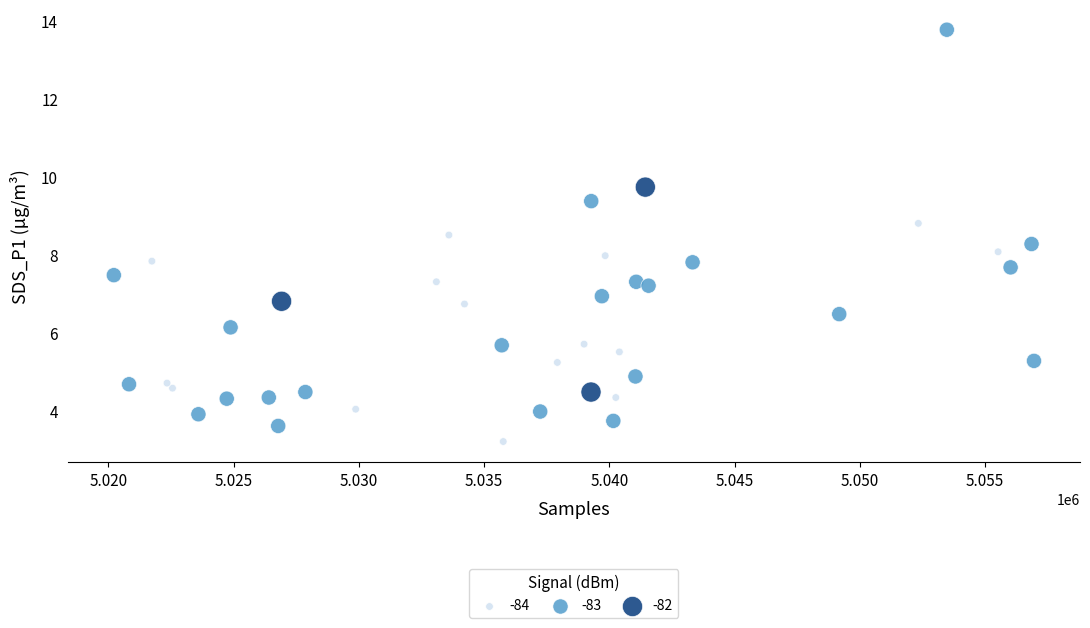

What is the range of X values (max minus min)?

36739.0